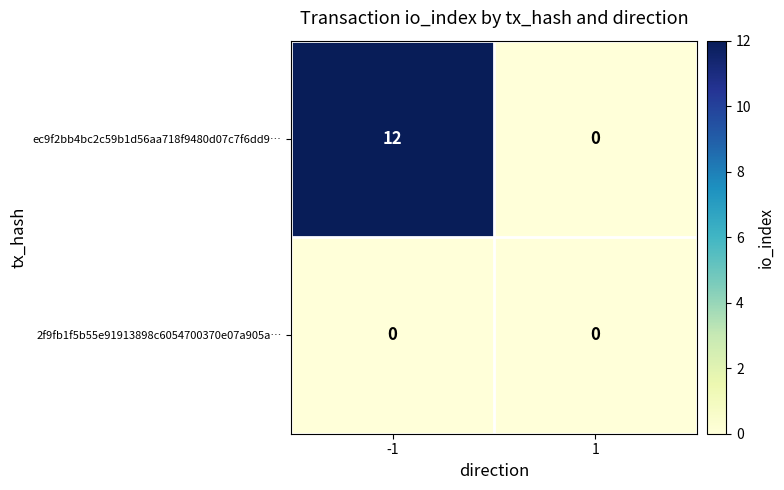

The value of ec9f2bb4bc2c59b1d56aa718f9480d07c7f6dd9… at 1 is 0. True or false?

True